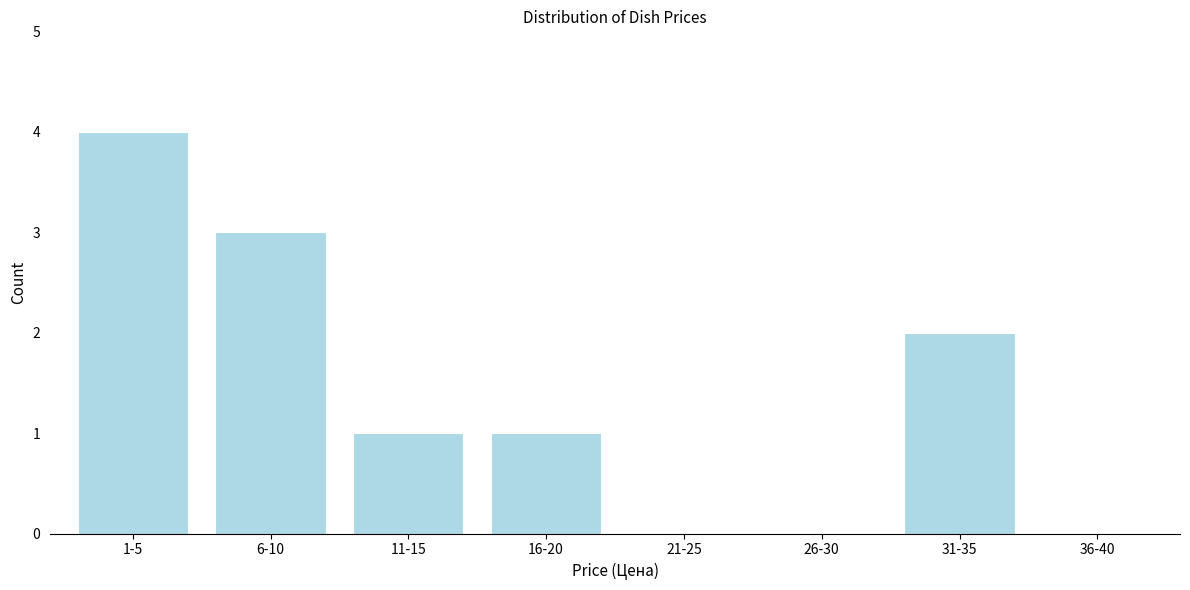

Reading right to left, transcribe all the data shown in this chart.

36-40=0	31-35=2	26-30=0	21-25=0	16-20=1	11-15=1	6-10=3	1-5=4